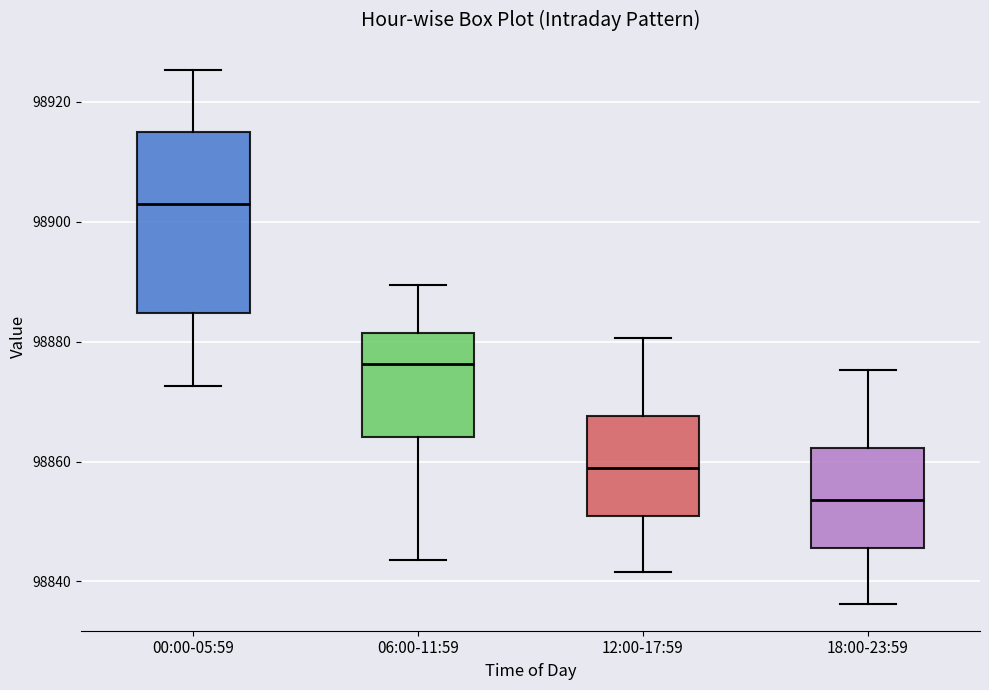

Which box has the lowest median line?

18:00-23:59